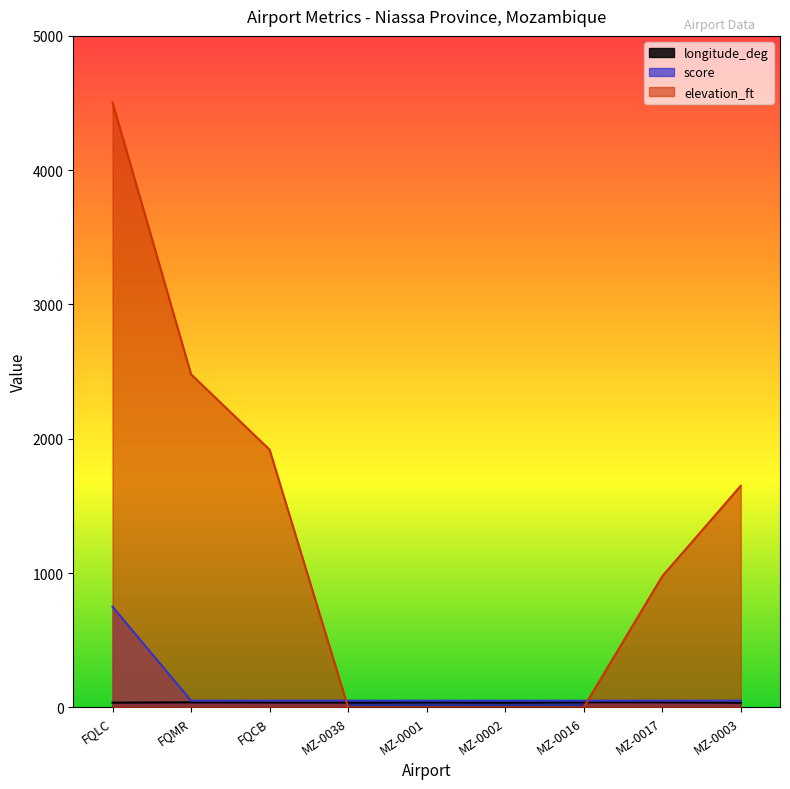

Where does the longitude_deg series first go above 36?

FQMR